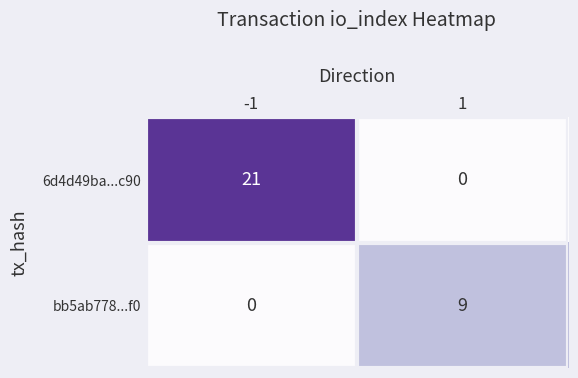

What is the sum of all 6d4d49ba...c90 values?

21